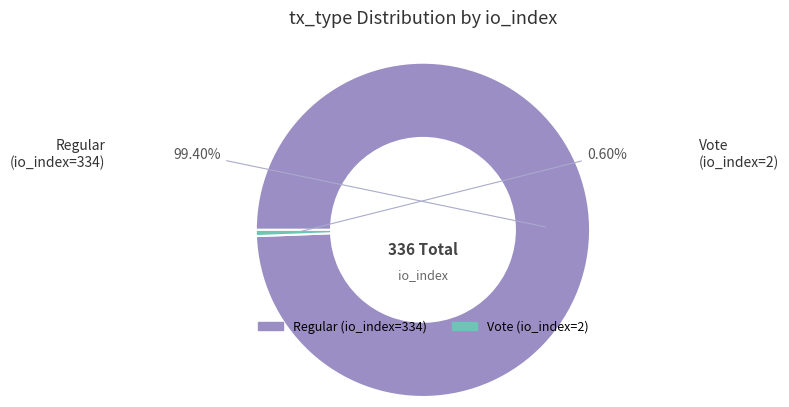

Which slice is the largest?

Regular (io_index=334)